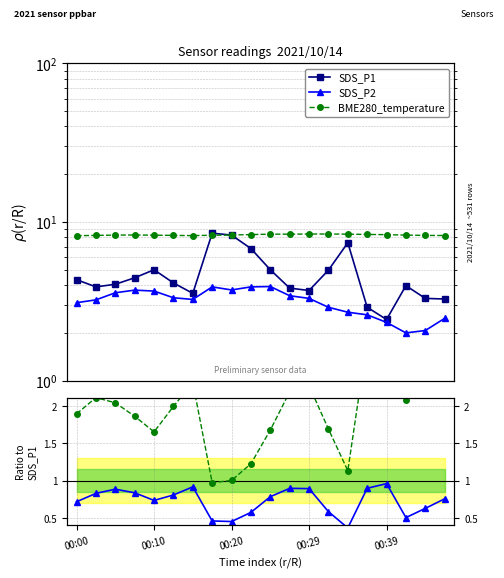

At how many categories does at least one series exceed 5?

20